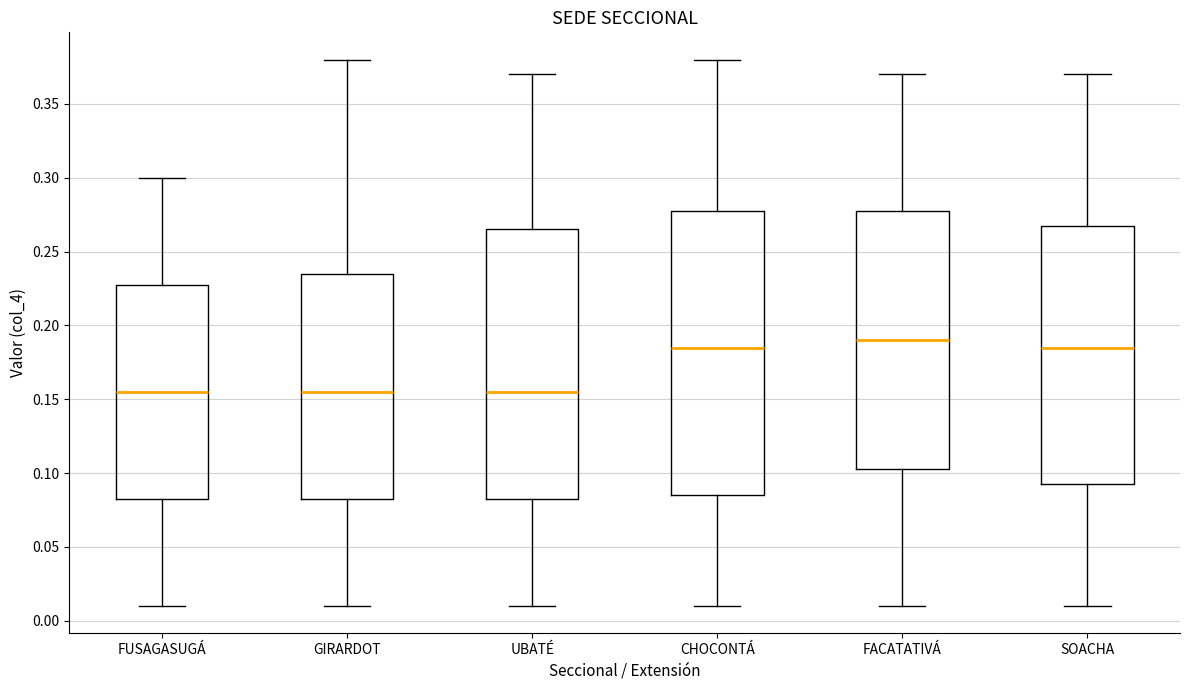

Which box is the tallest, from its lower edge to its upper edge?

CHOCONTÁ